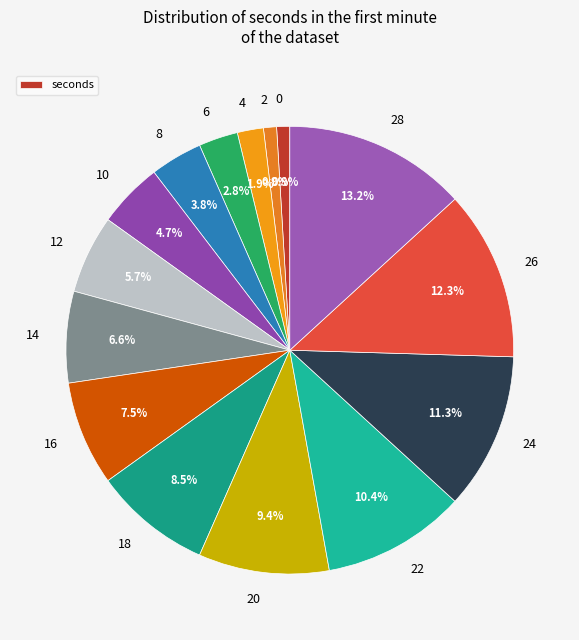

Which has a higher value, 20 or 16?

20